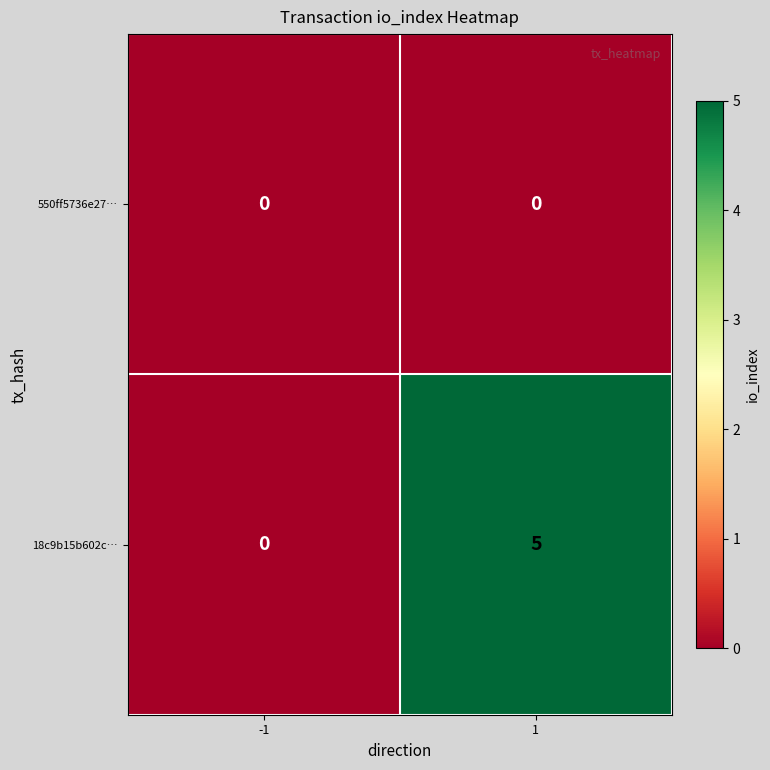

What is the sum of all 18c9b15b602c… values?

5